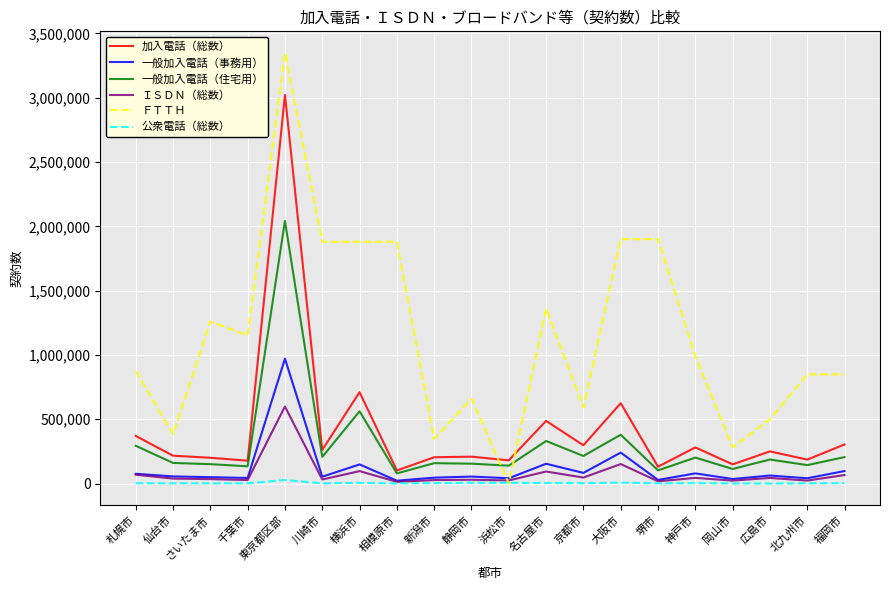

Rank the series by their maximum value, from lowest to highest.

公衆電話（総数）, ＩＳＤＮ（総数）, 一般加入電話（事務用）, 一般加入電話（住宅用）, 加入電話（総数）, ＦＴＴＨ